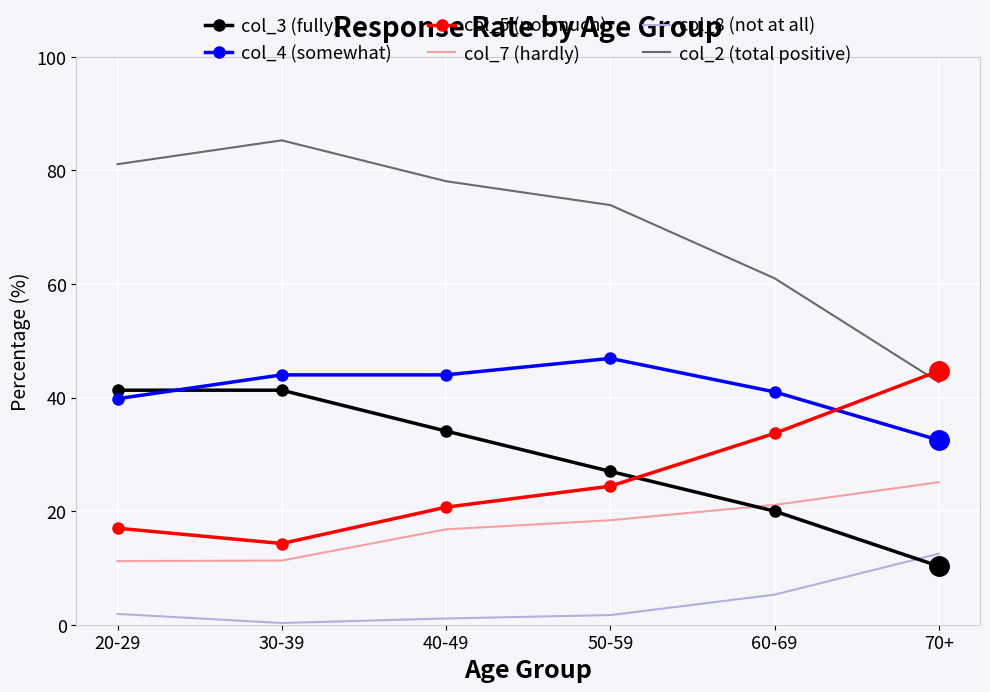

What is the difference between the second highest and minimum values in the col_8 (not at all) series?

5.0